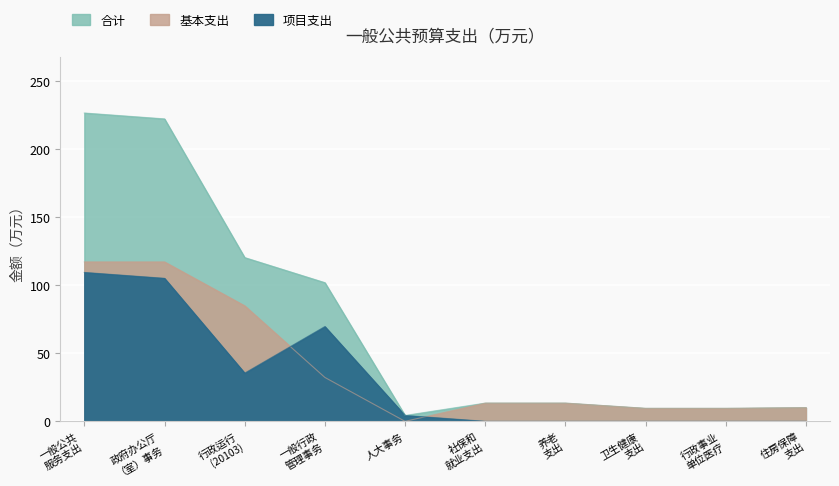

Which series ends up on top after the final intersection of 基本支出 and 项目支出?

基本支出